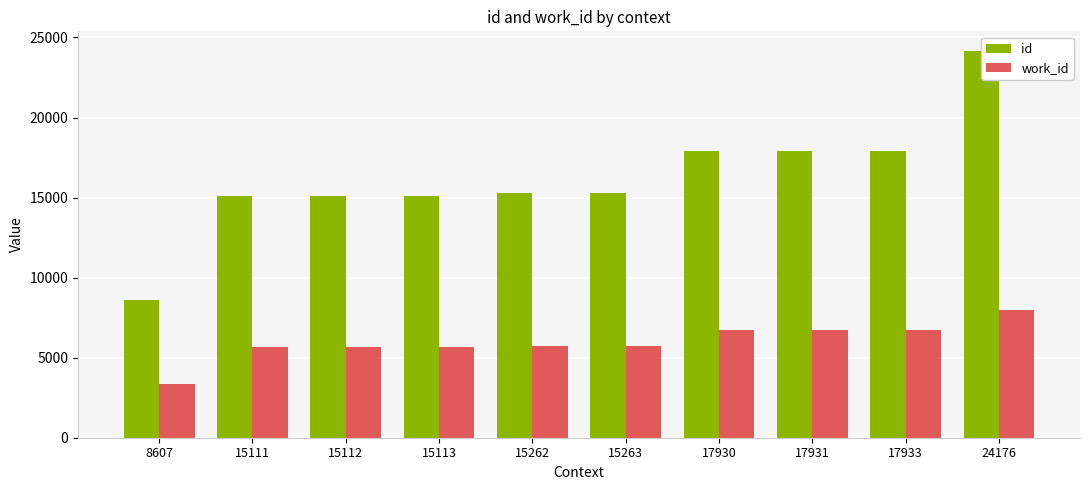

True or false: work_id has a value of 10689 at 17931.

False